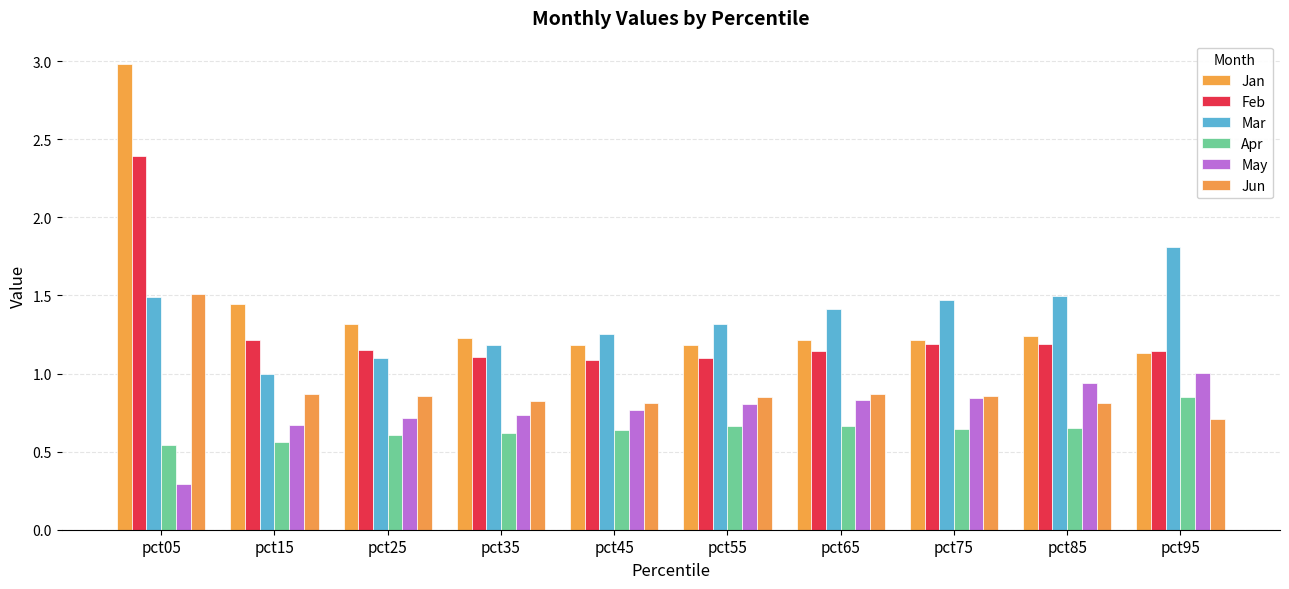

Which has a higher value, pct65 or pct25?

pct25